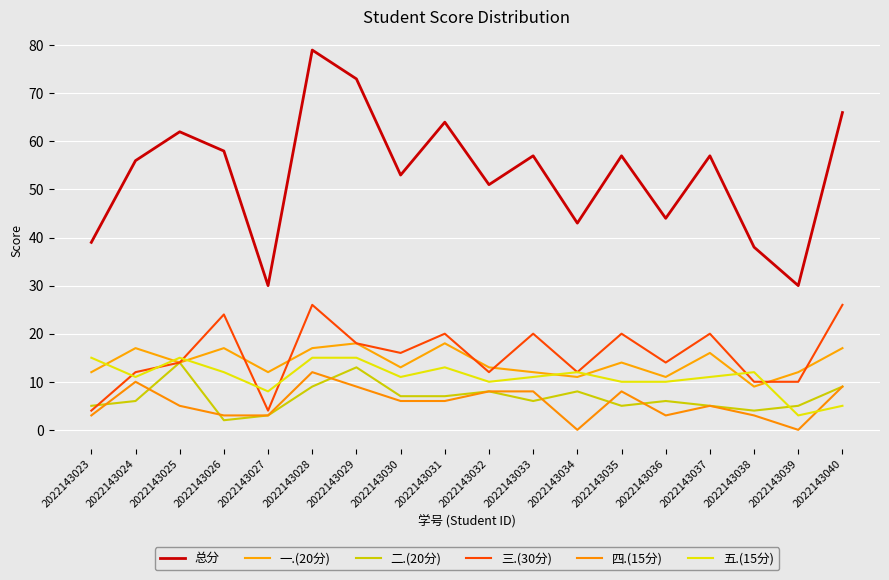

Reading right to left, transcribe all the data shown in this chart.

总分: 66	30	38	57	44	57	43	57	51	64	53	73	79	30	58	62	56	39
一.(20分): 17	12	9	16	11	14	11	12	13	18	13	18	17	12	17	14	17	12
二.(20分): 9	5	4	5	6	5	8	6	8	7	7	13	9	3	2	14	6	5
三.(30分): 26	10	10	20	14	20	12	20	12	20	16	18	26	4	24	14	12	4
四.(15分): 9	0	3	5	3	8	0	8	8	6	6	9	12	3	3	5	10	3
五.(15分): 5	3	12	11	10	10	12	11	10	13	11	15	15	8	12	15	11	15